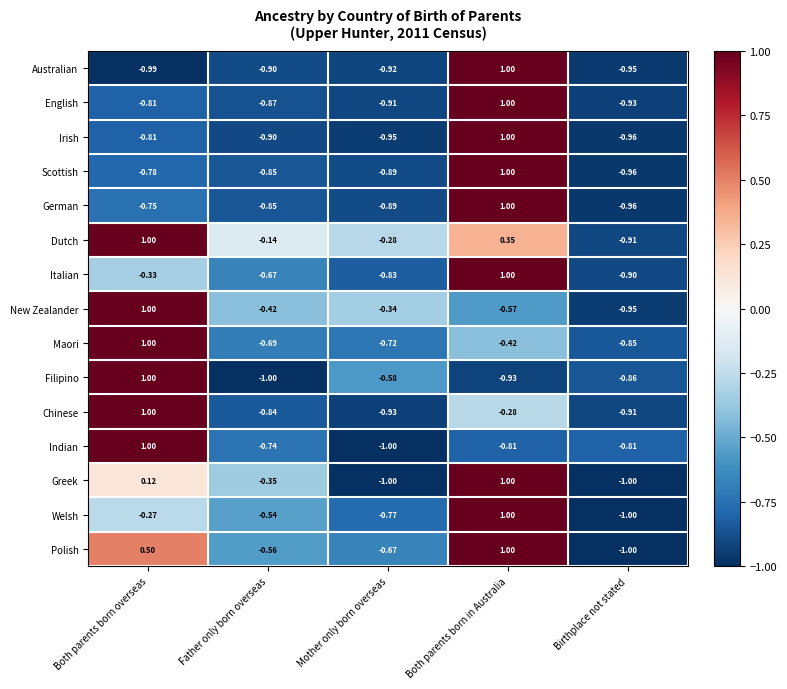

At which label does Filipino reach its minimum?

Father only born overseas